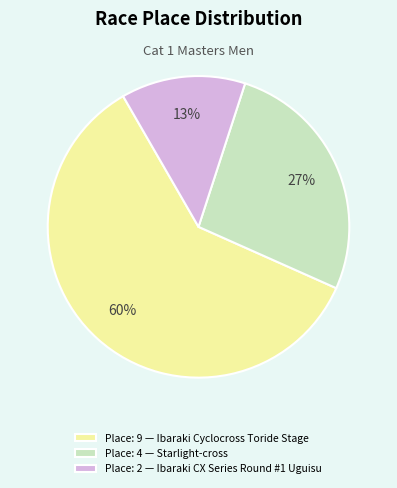

To the nearest percent, what is the average slice percentage?

33%